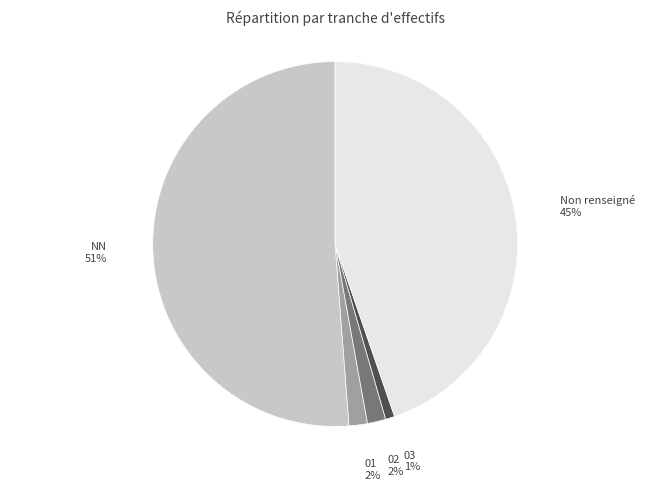

Is there any slice that represents more than half of the pie?

Yes